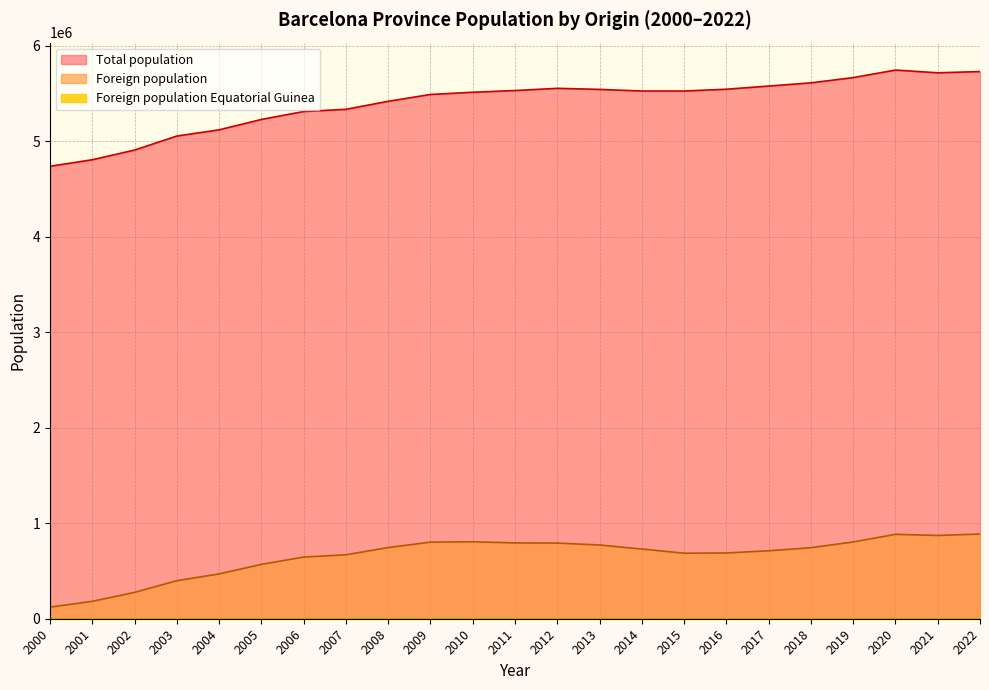

Which series has the largest total across all categories?

Total population